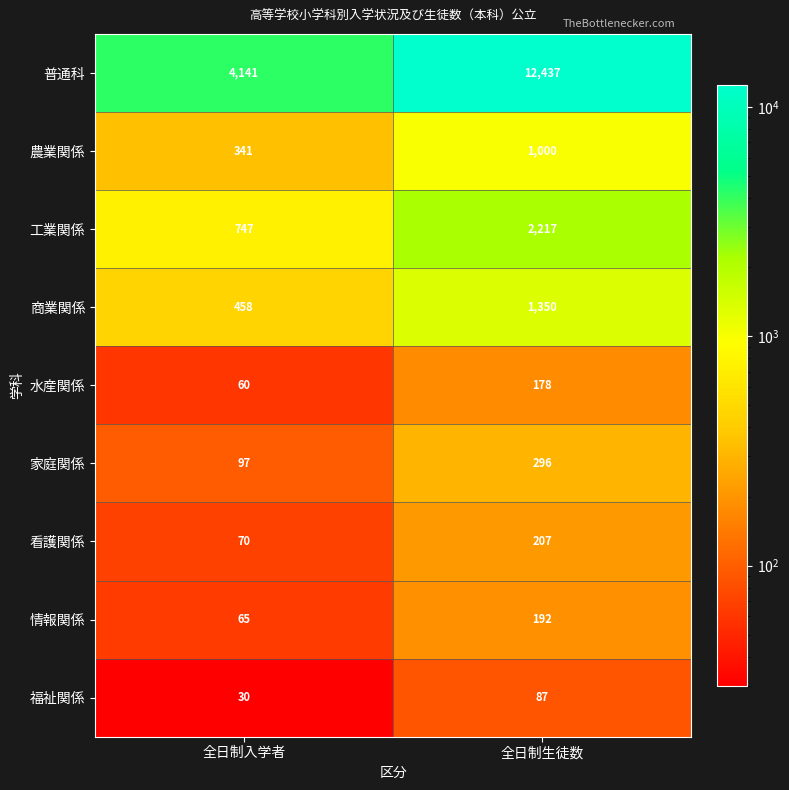

List the series in order of their peak value, lowest first.

福祉関係, 水産関係, 情報関係, 看護関係, 家庭関係, 農業関係, 商業関係, 工業関係, 普通科